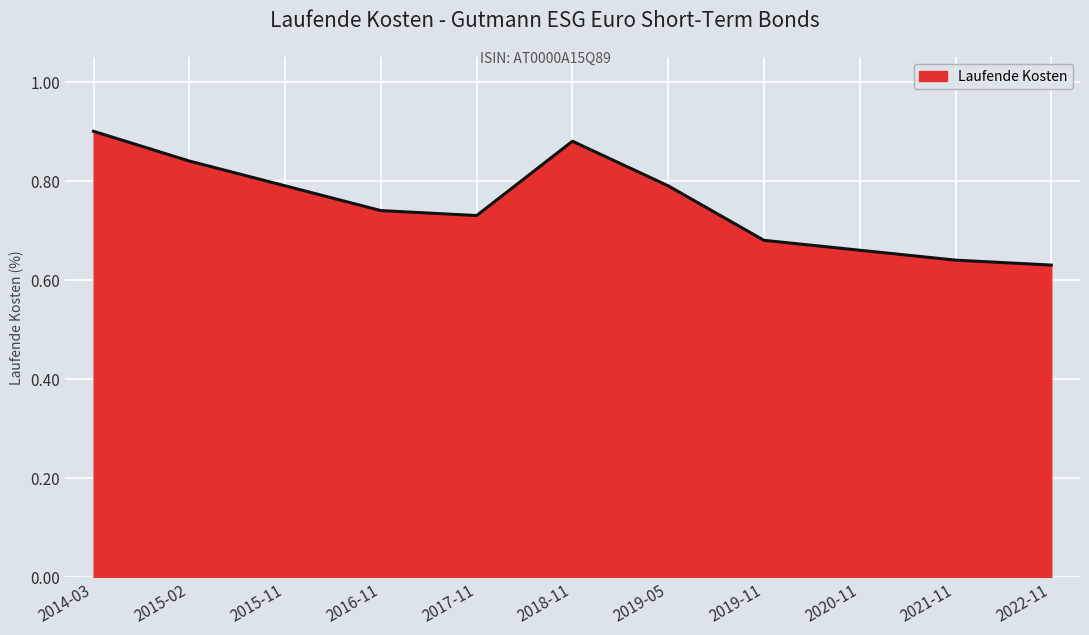

What position from the right is 2019-11?

4